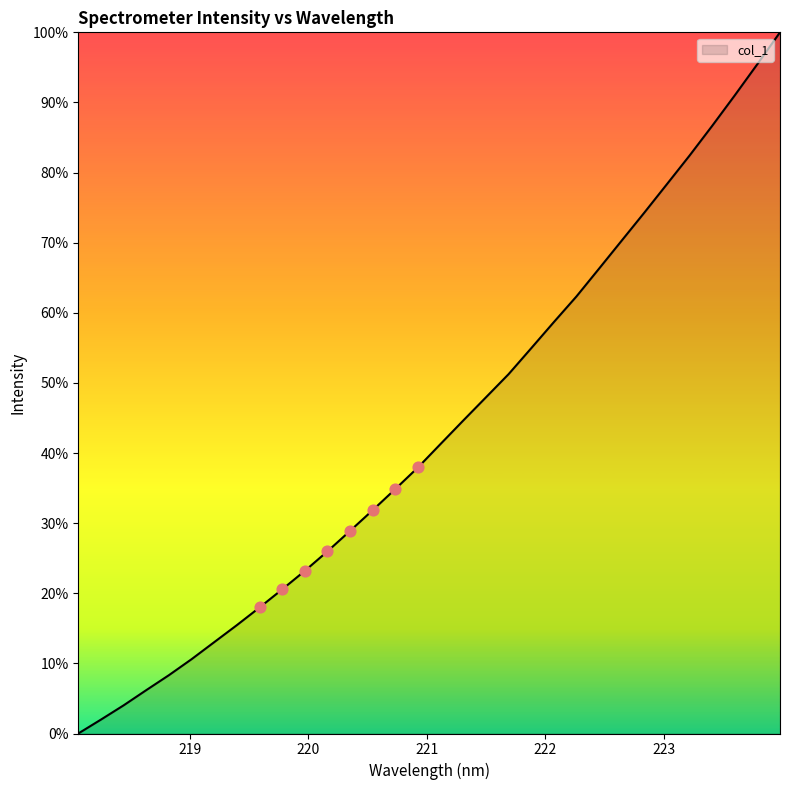

What is the maximum value shown in the chart?

100.0